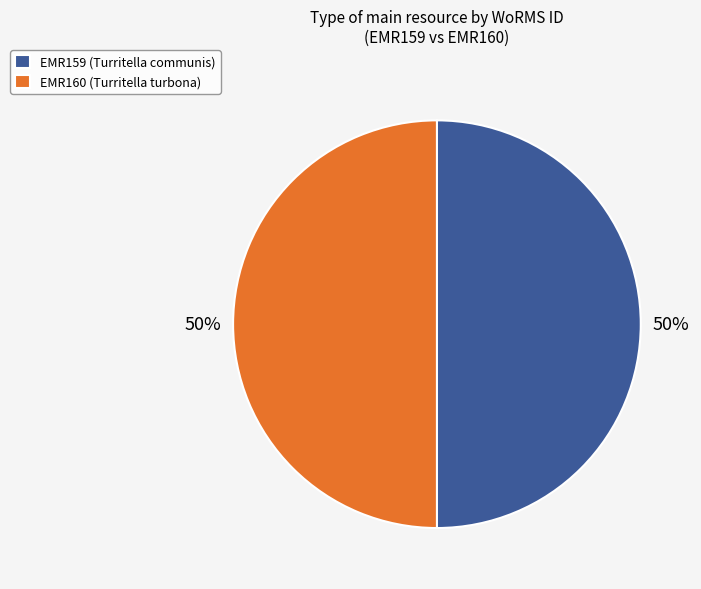

Combined, do EMR160 (Turritella turbona) and EMR159 (Turritella communis) account for over 50%?

Yes